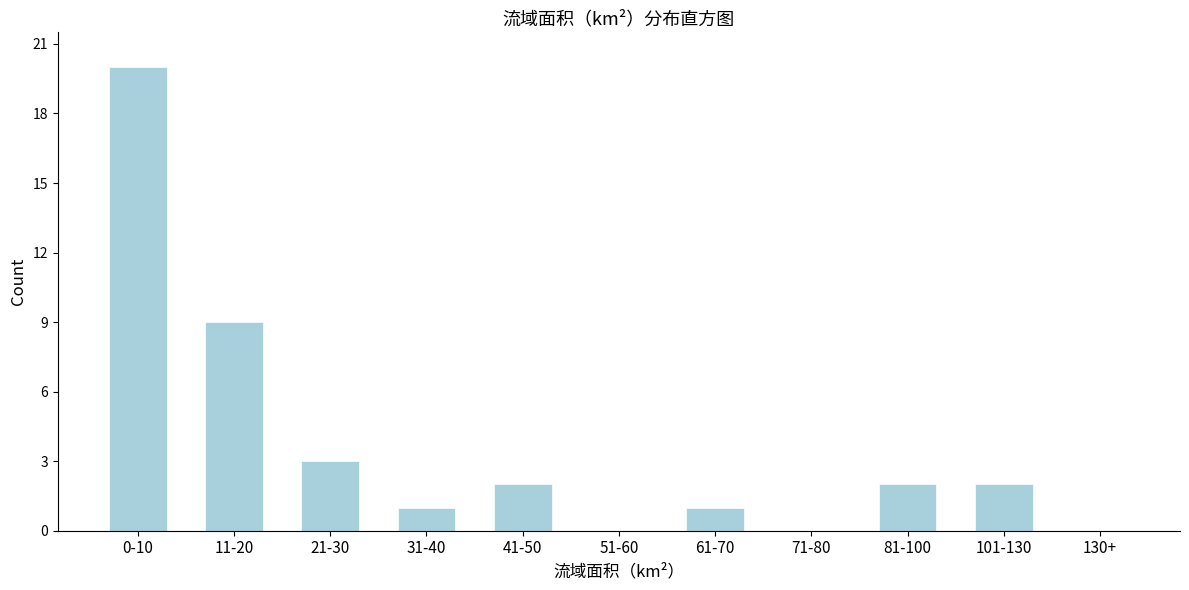

Reading right to left, what are all the values shown in this chart?

130+=0	101-130=2	81-100=2	71-80=0	61-70=1	51-60=0	41-50=2	31-40=1	21-30=3	11-20=9	0-10=20